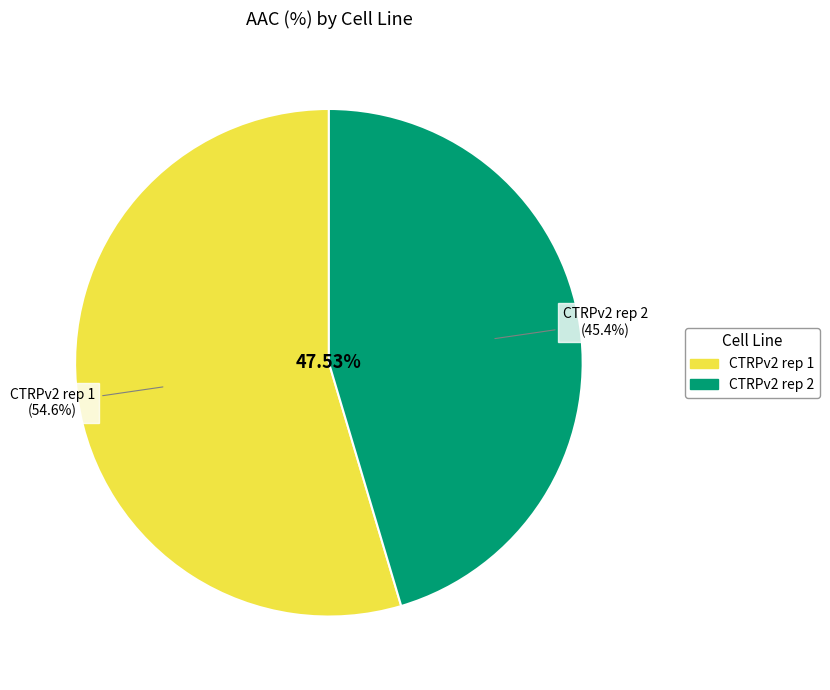

To the nearest percent, what is the combined percentage of CTRPv2 rep 2 and CTRPv2 rep 1?

100%